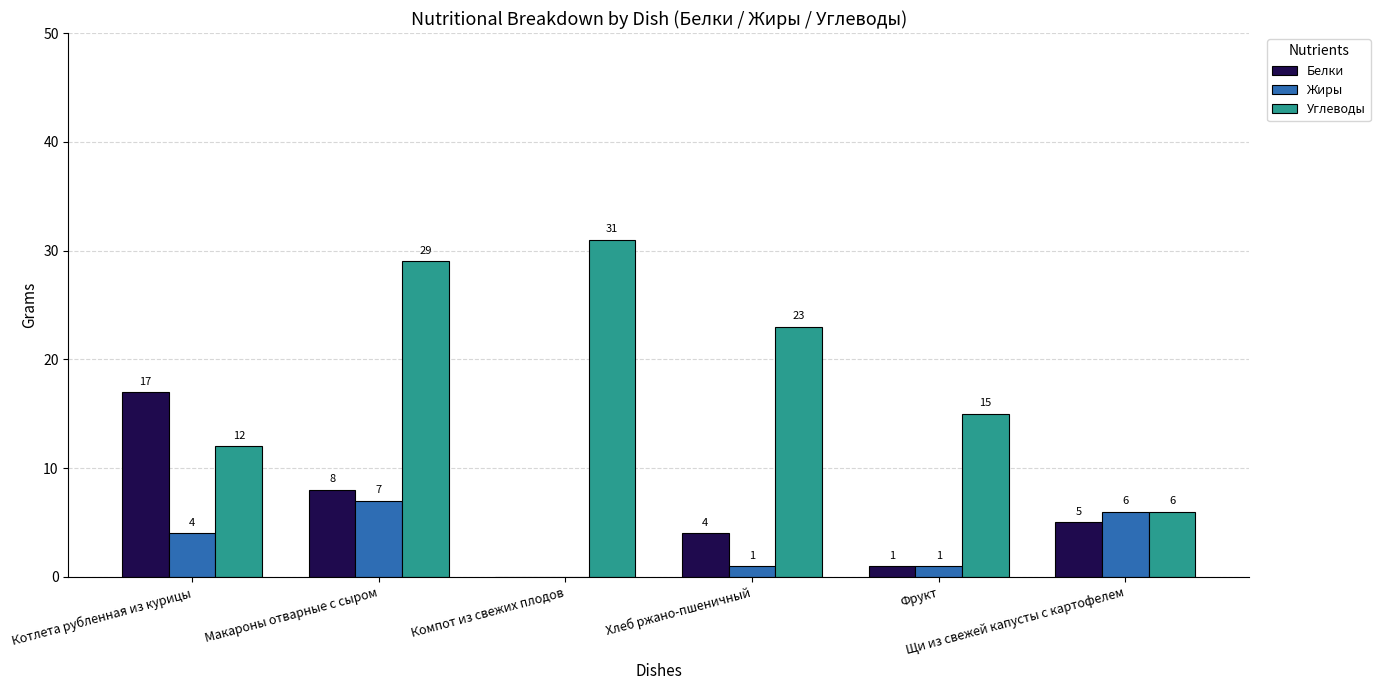

At which category is the sum across all series the highest?

Макароны отварные с сыром